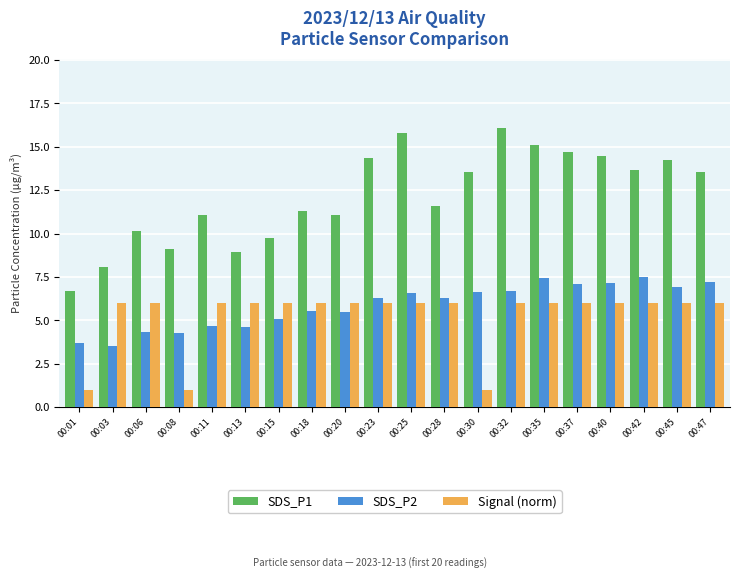

What is the approximate value of SDS_P2 at 00:42?

7.5